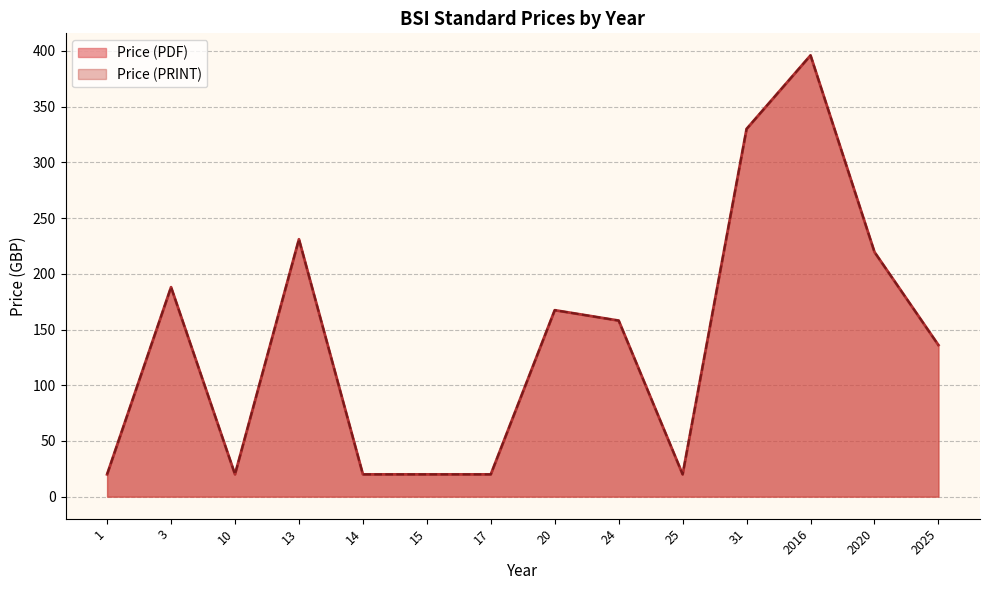

What are all the series names shown in the legend?

Price (PDF), Price (PRINT)